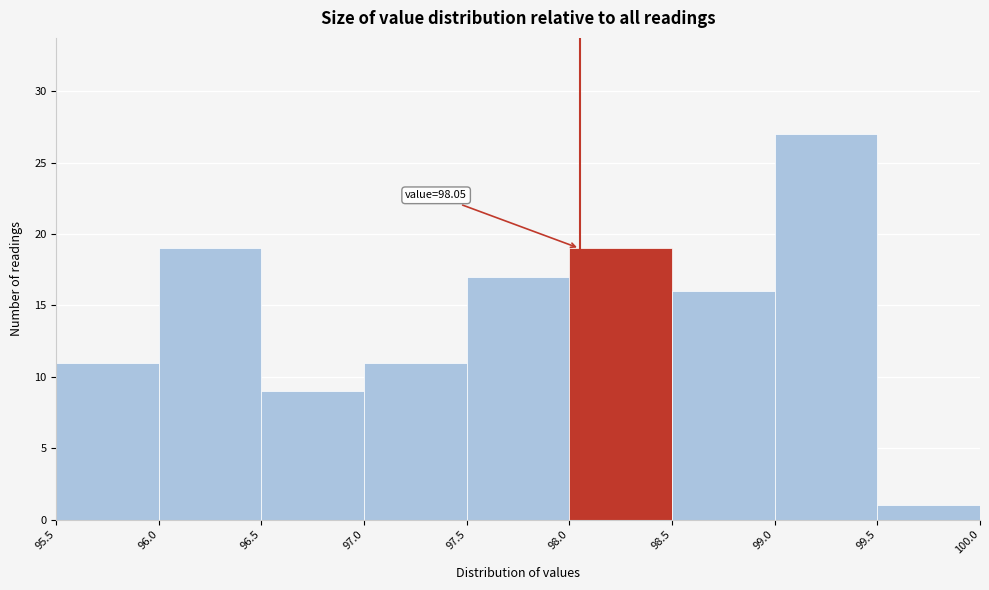

Which range on the x-axis has the tallest bar?

99.0 to 99.5